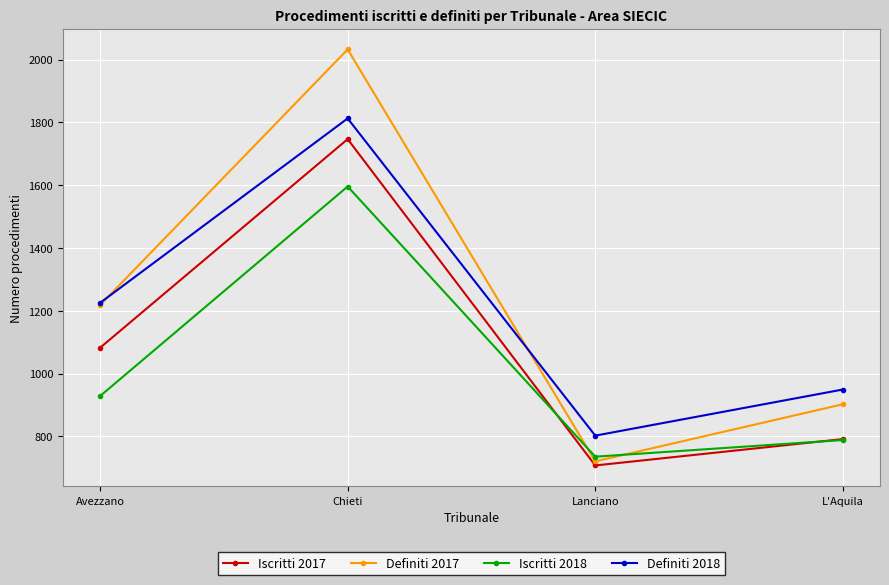

The value of Definiti 2018 at Lanciano is 161. True or false?

False